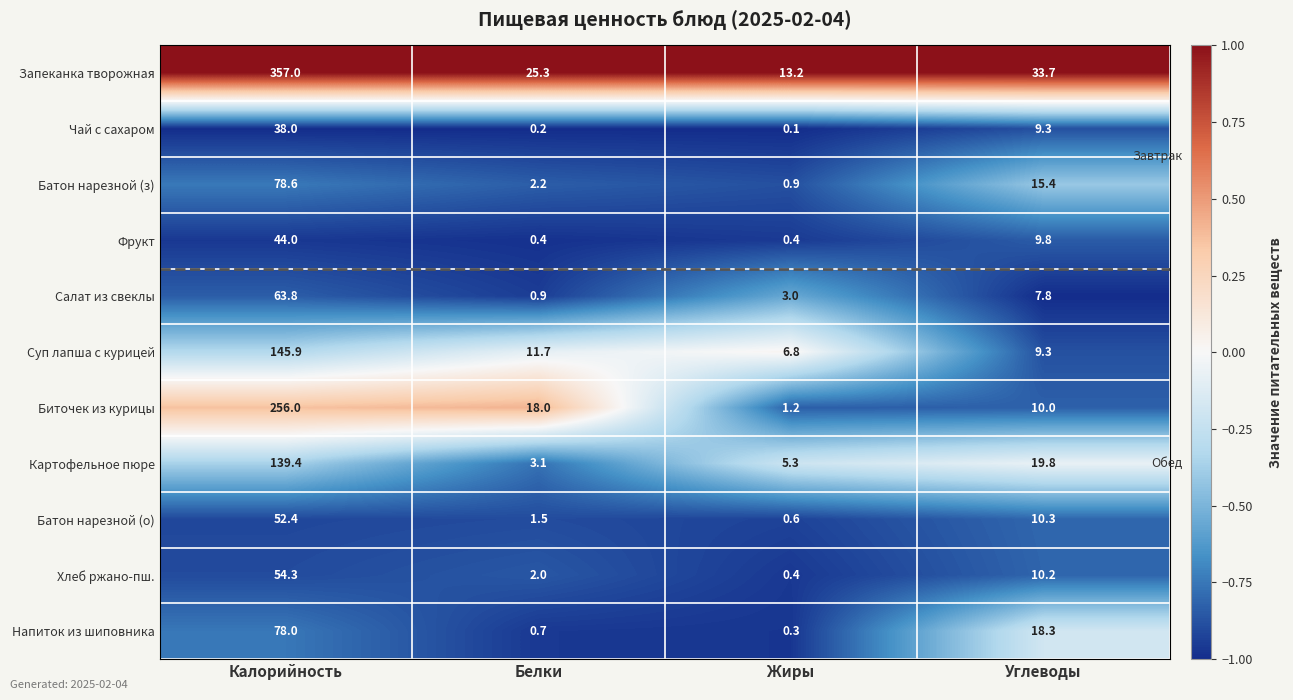

Count the number of categories in the chart.

4